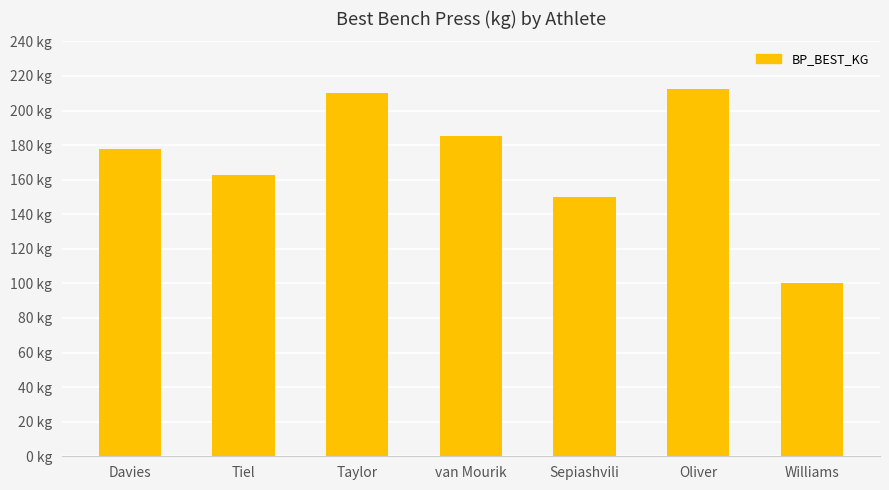

Are the bars horizontal?

No